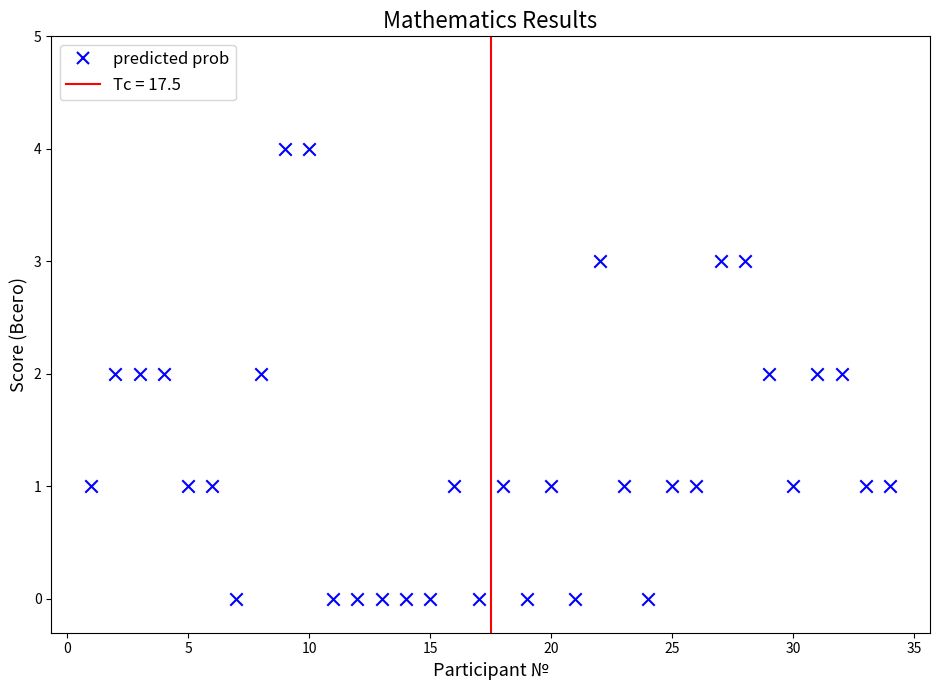

What is the range of X values (max minus min)?

33